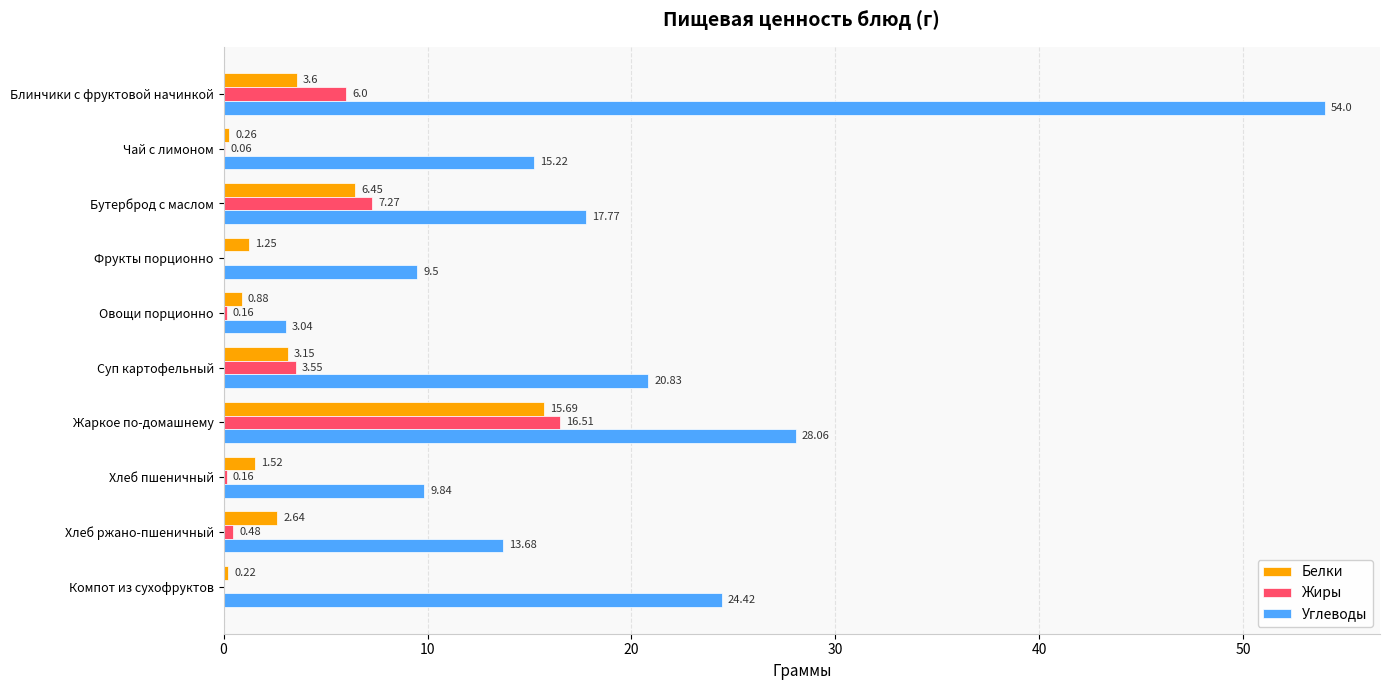

Between Блинчики с фруктовой начинкой and Хлеб пшеничный, which series saw the biggest shift?

Углеводы